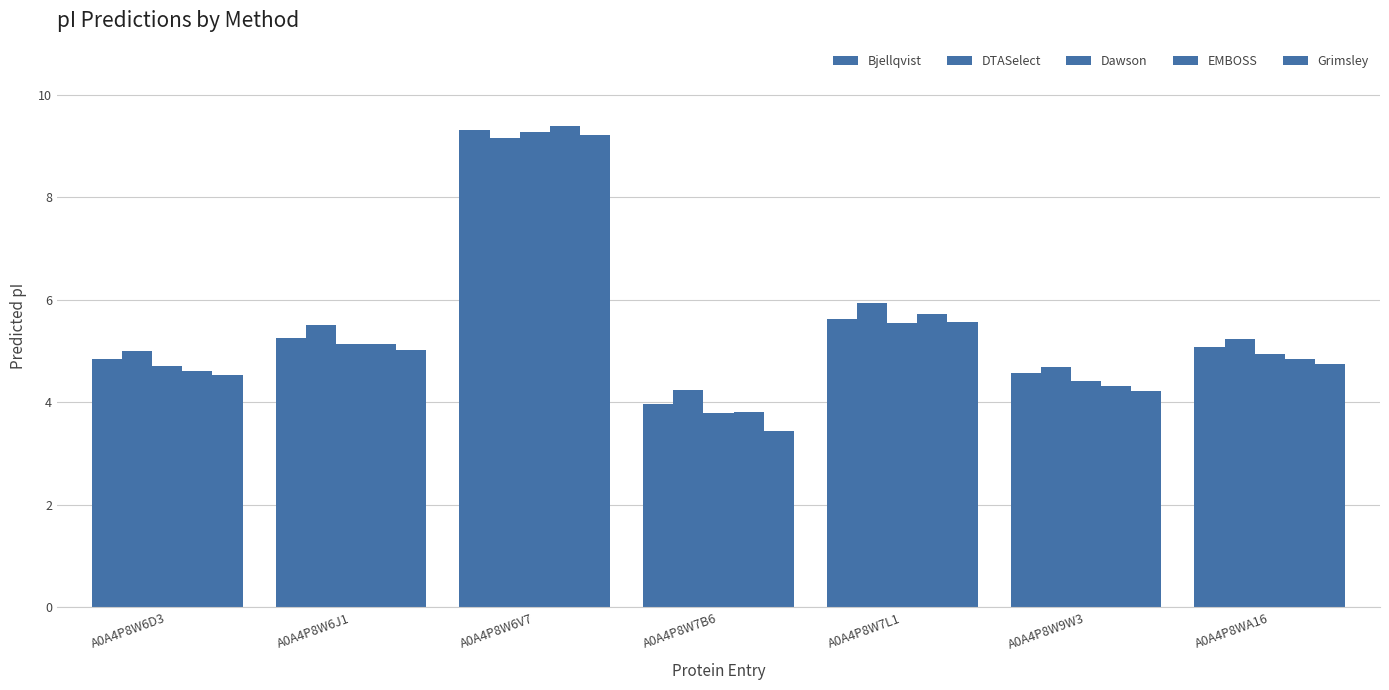

How many bars are there in each group?

5